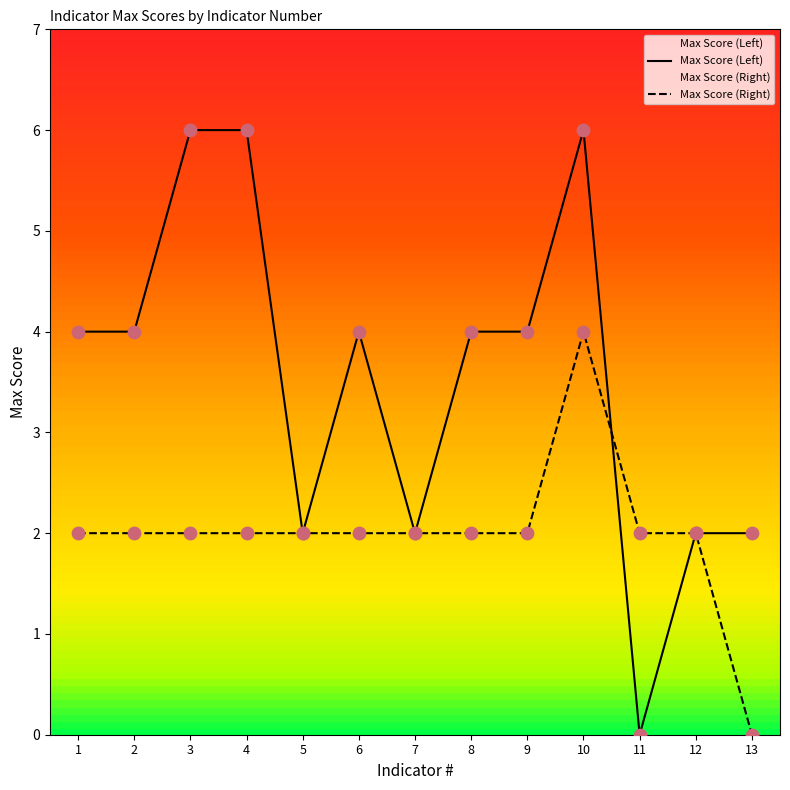

Which series reaches the maximum Y coordinate?

Max Score (Left)